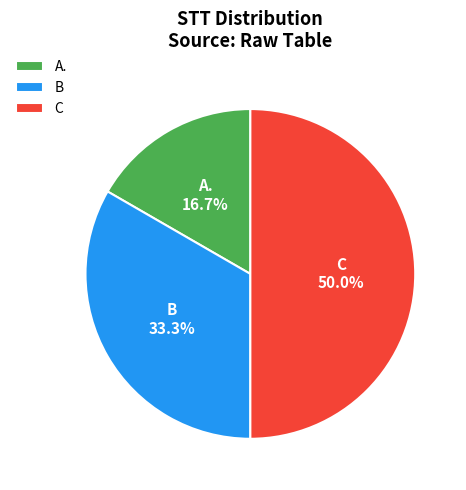

To the nearest percent, what portion does C represent?

50%